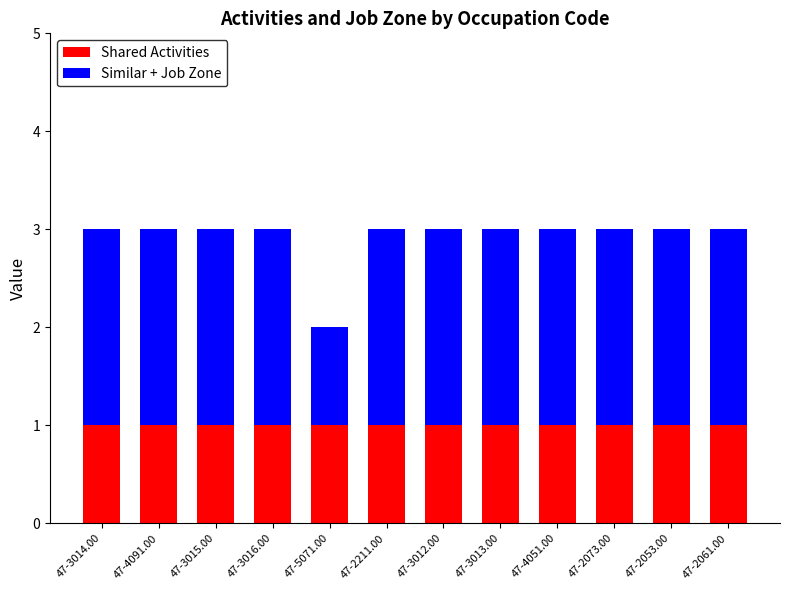

Reading left to right, list the values for the Shared Activities series.

47-3014.00=1	47-4091.00=1	47-3015.00=1	47-3016.00=1	47-5071.00=1	47-2211.00=1	47-3012.00=1	47-3013.00=1	47-4051.00=1	47-2073.00=1	47-2053.00=1	47-2061.00=1